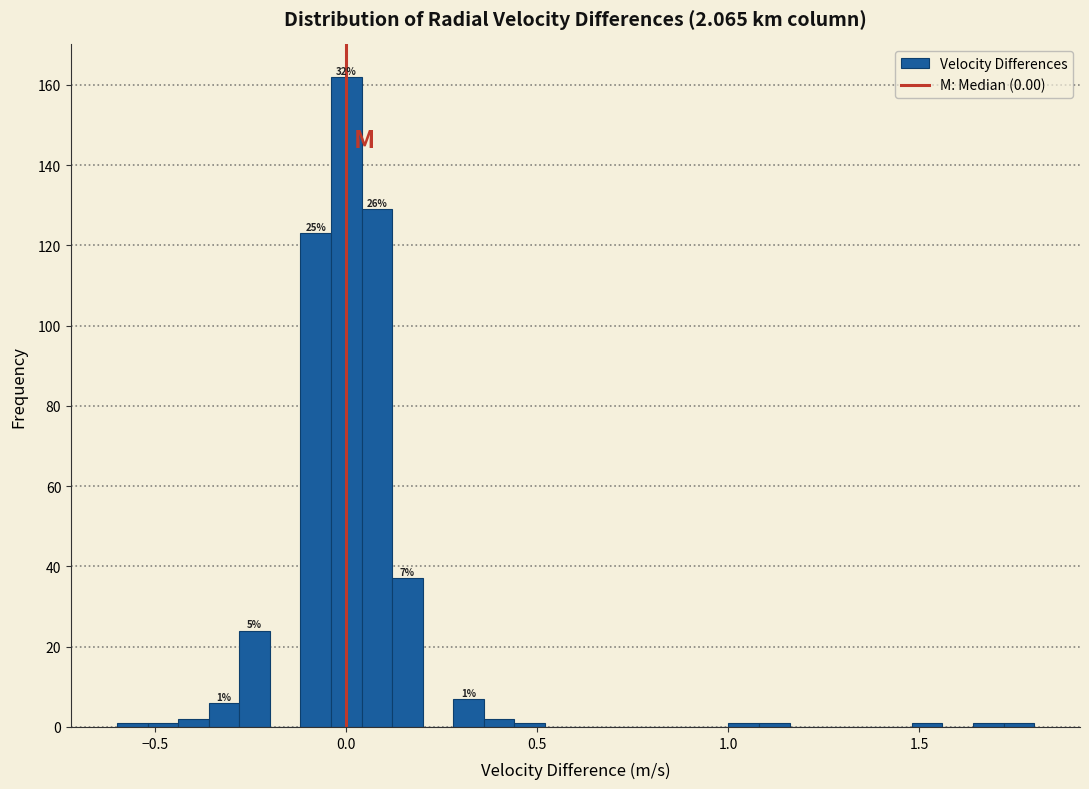

Read against the x-axis, roughly where is the centre of the tallest bar?

0.00